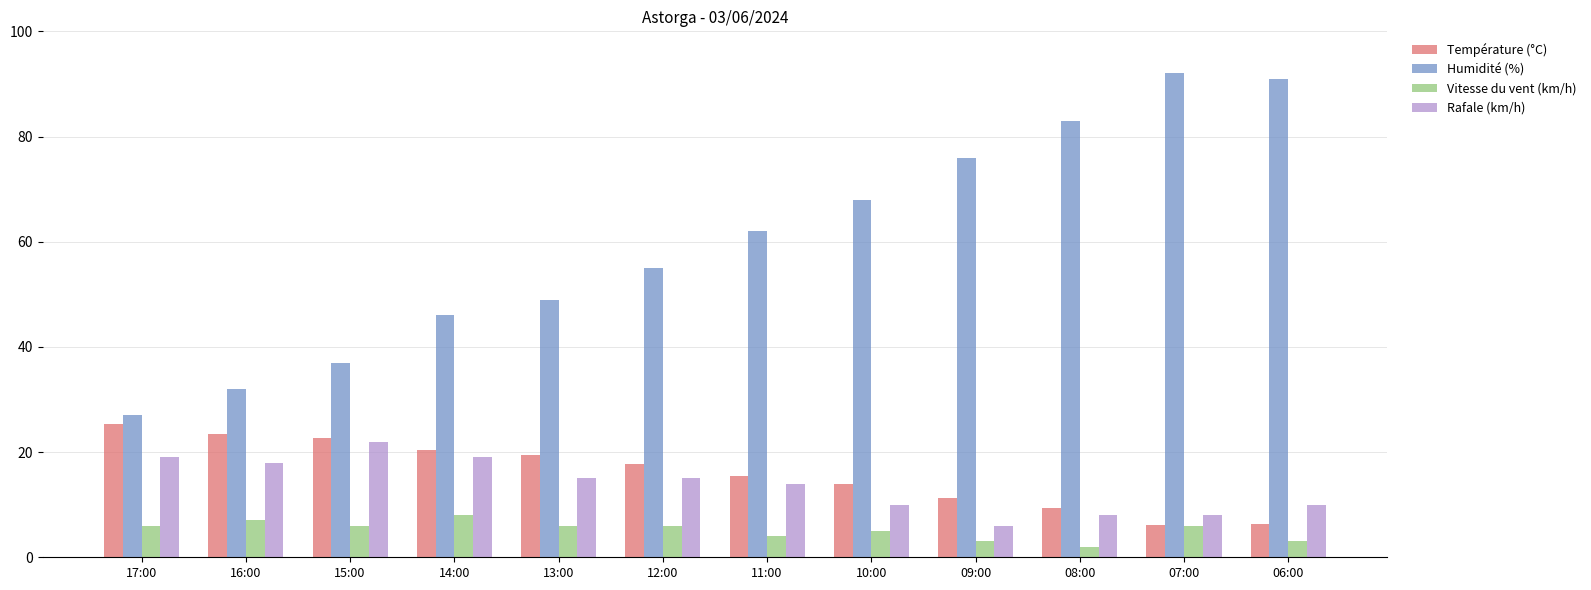

Count the number of categories in the chart.

12